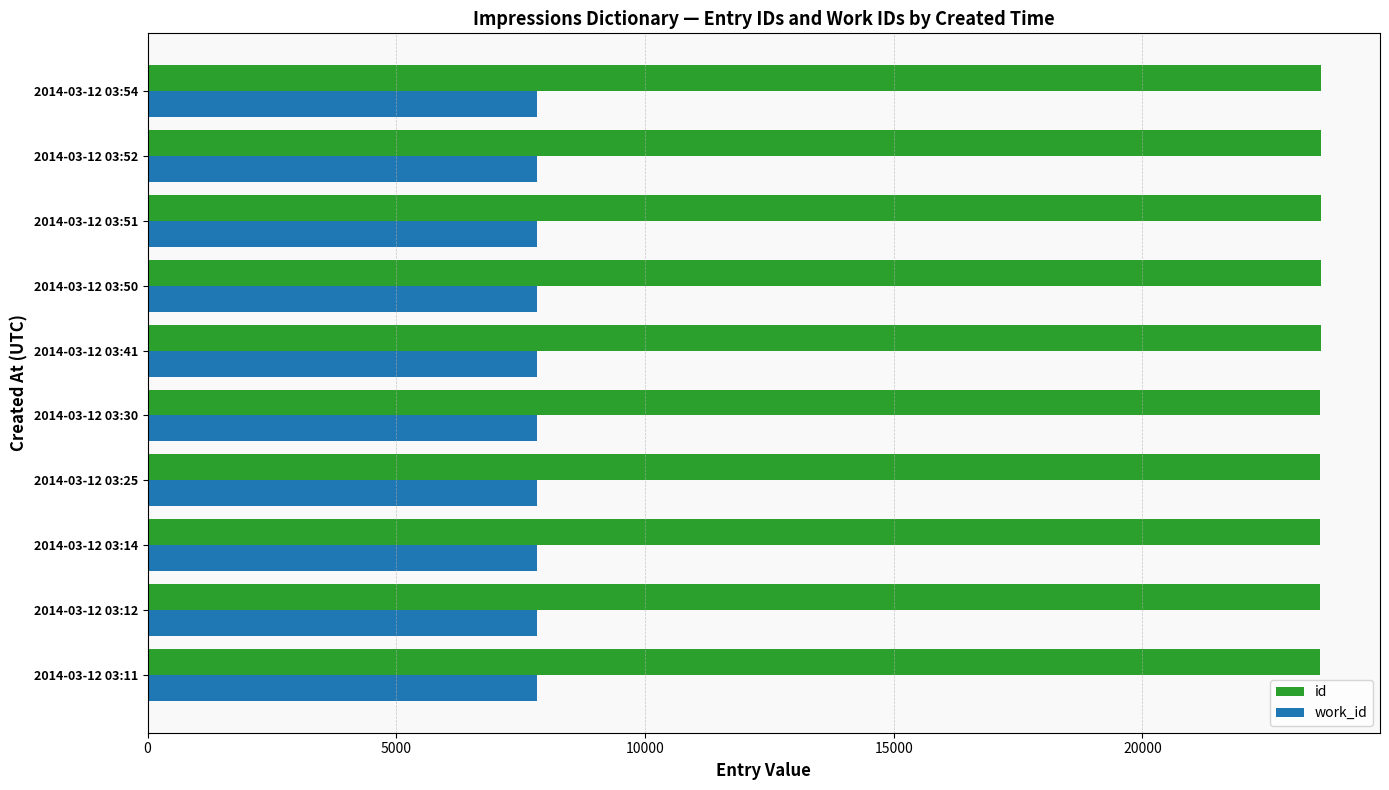

What is the total value across all series at 2014-03-12 03:41?

31418